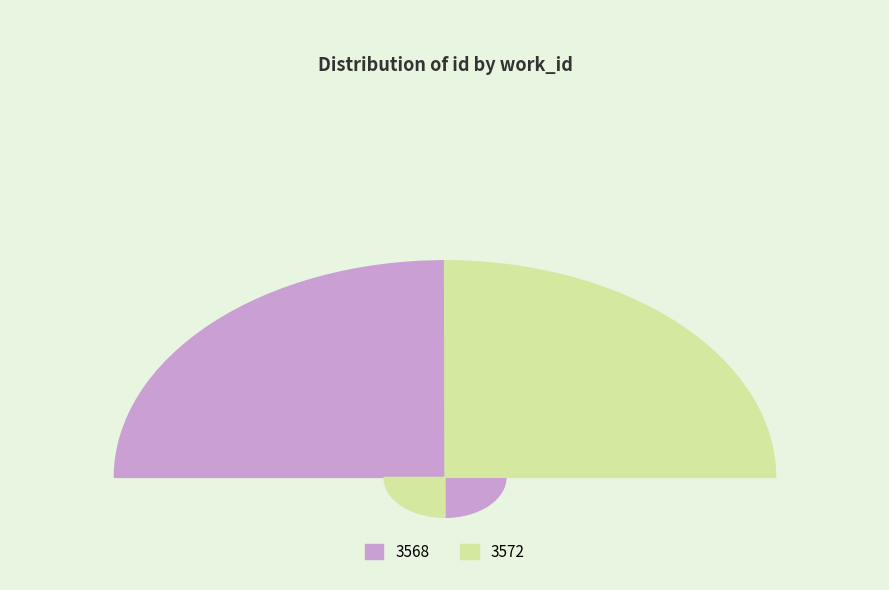

Which slice is the smallest?

3568